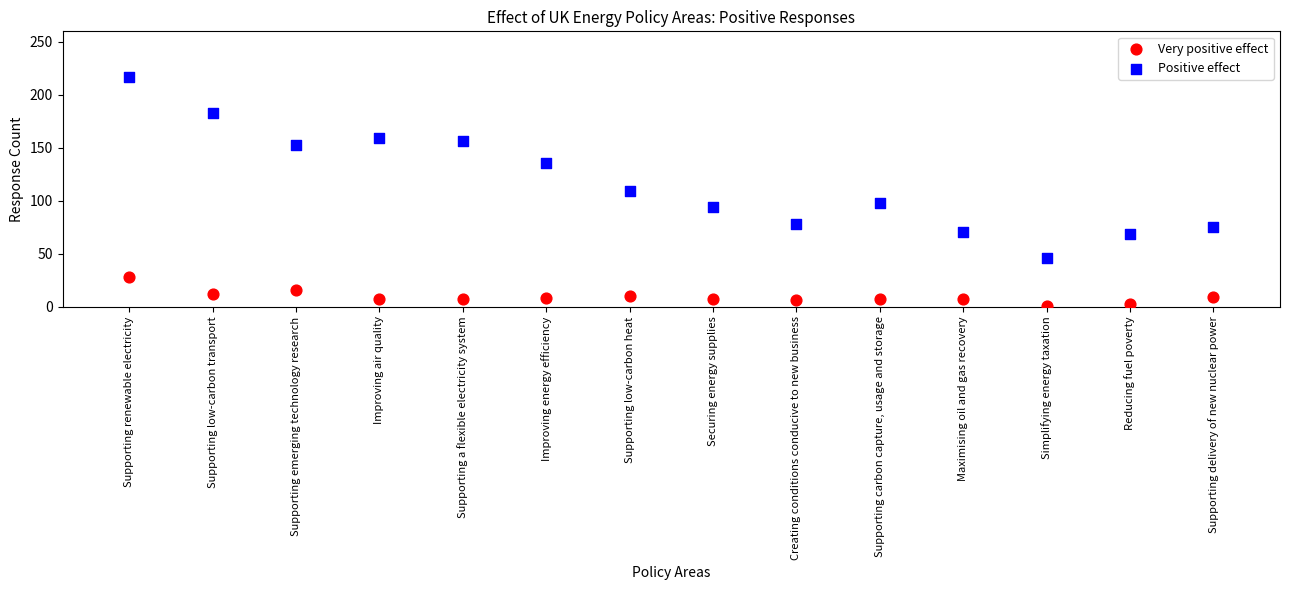

In the Positive effect series, what Y value is closest to 131?

136